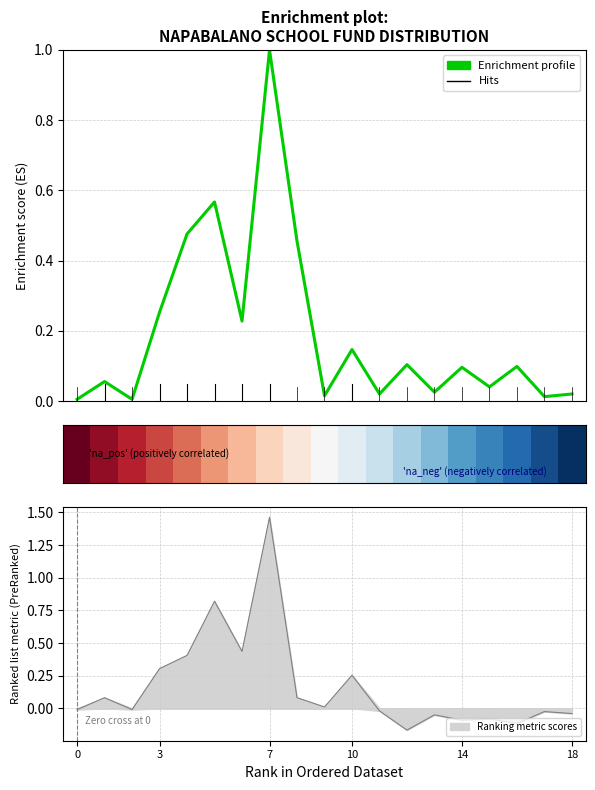

Is this an area chart (filled region under the line)?

No